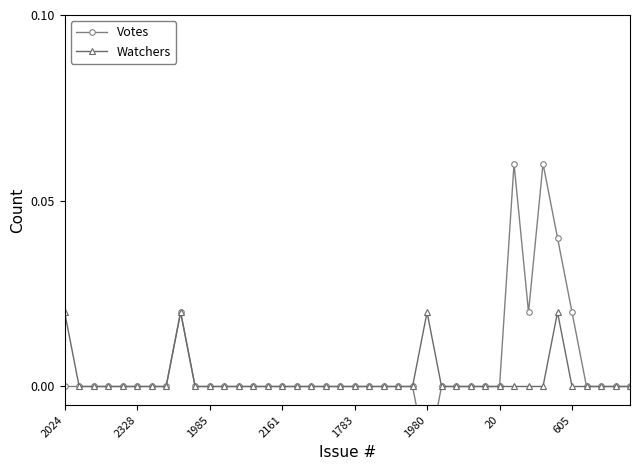

What are all the series names shown in the legend?

Votes, Watchers